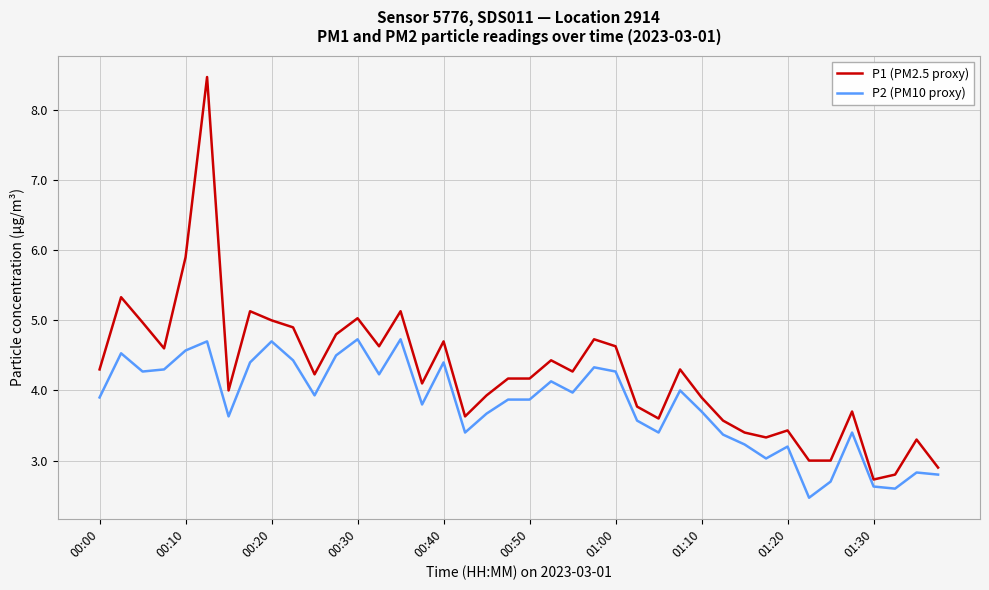

Which series has the largest total across all categories?

P1 (PM2.5 proxy)